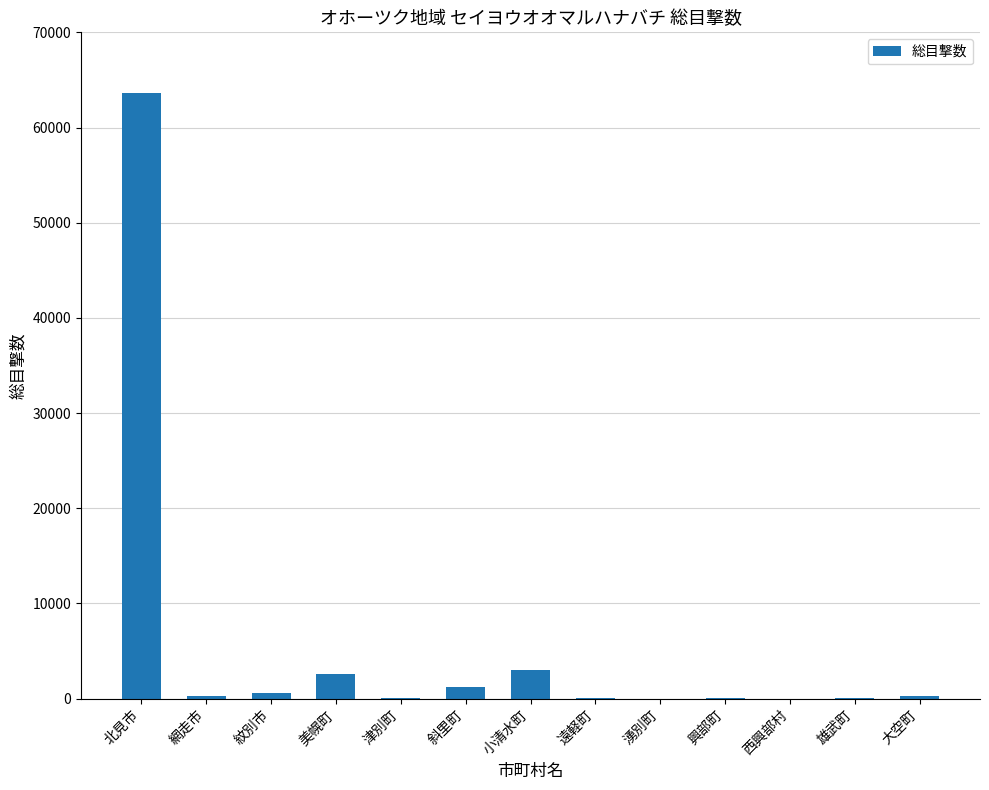

Is it true that the value at 津別町 is 10?

True